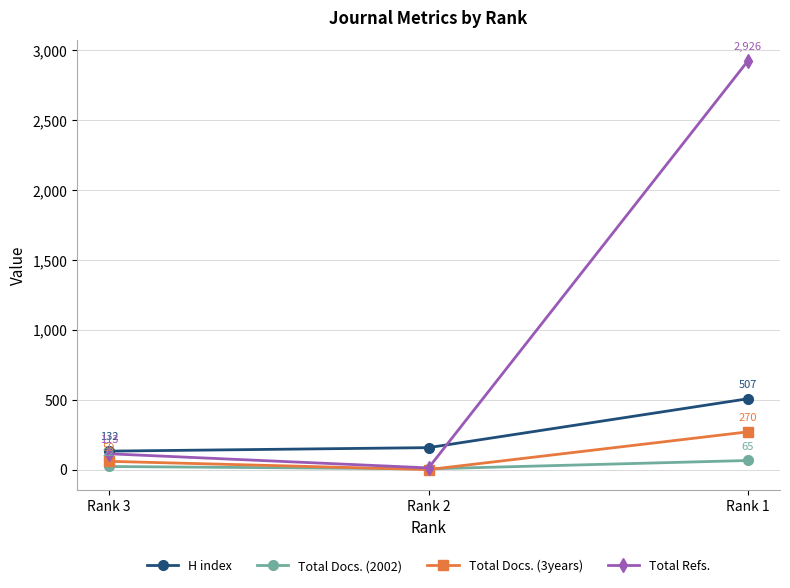

Which series has the largest total across all categories?

Total Refs.